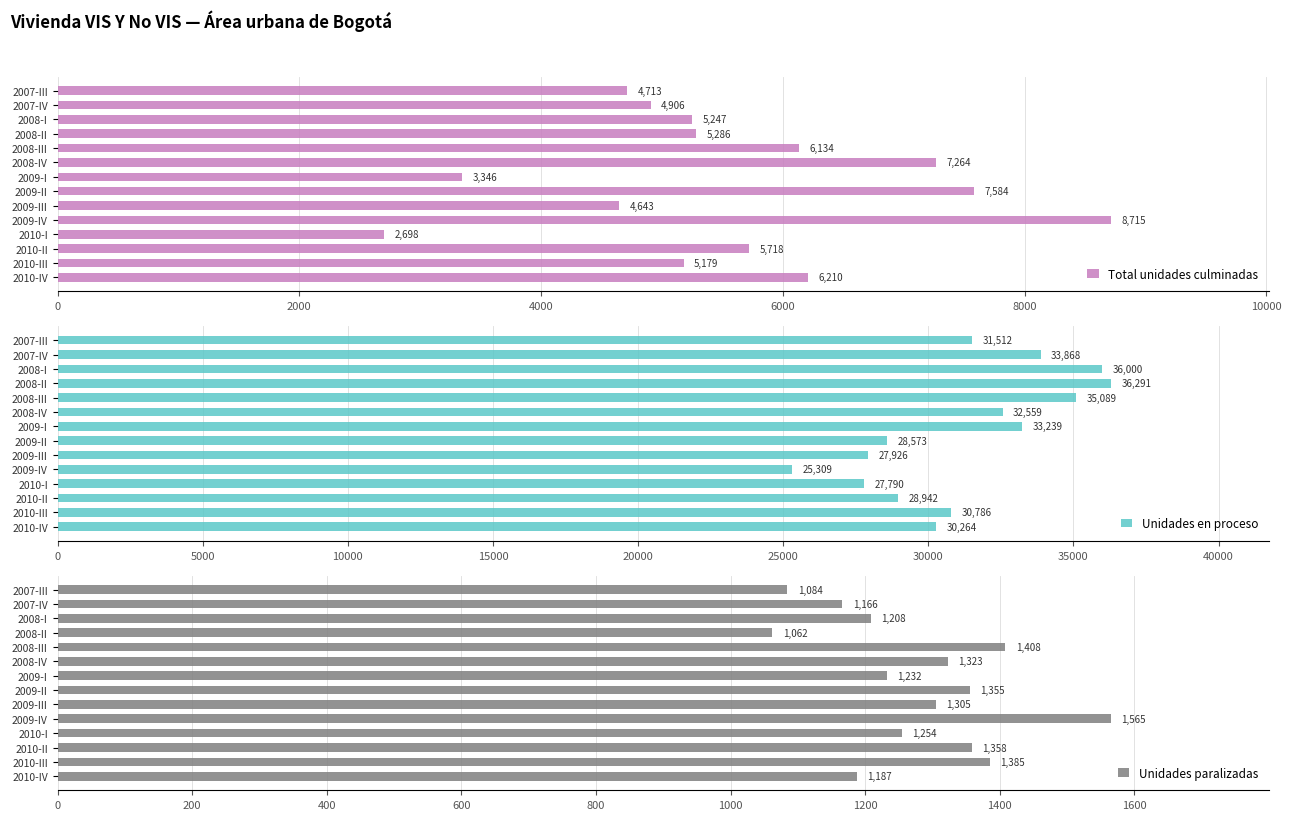

Reading right to left, list all the values displayed in this chart.

Total unidades culminadas: 6210	5179	5718	2698	8715	4643	7584	3346	7264	6134	5286	5247	4906	4713
Unidades en proceso: 30264	30786	28942	27790	25309	27926	28573	33239	32559	35089	36291	36000	33868	31512
Unidades paralizadas: 1187	1385	1358	1254	1565	1305	1355	1232	1323	1408	1062	1208	1166	1084